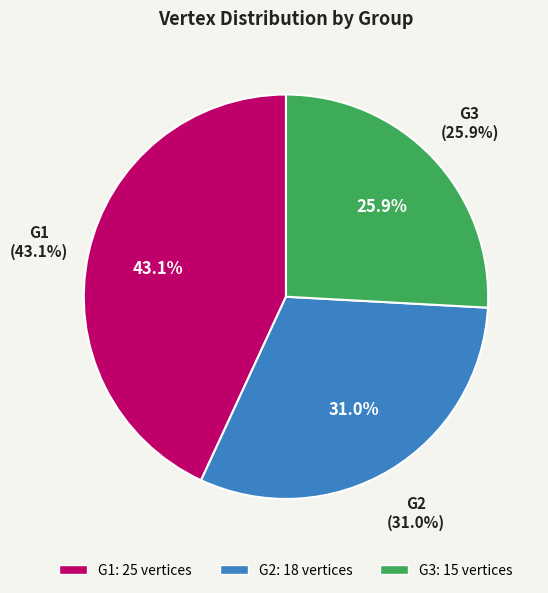

To the nearest percent, what portion does G3 represent?

26%